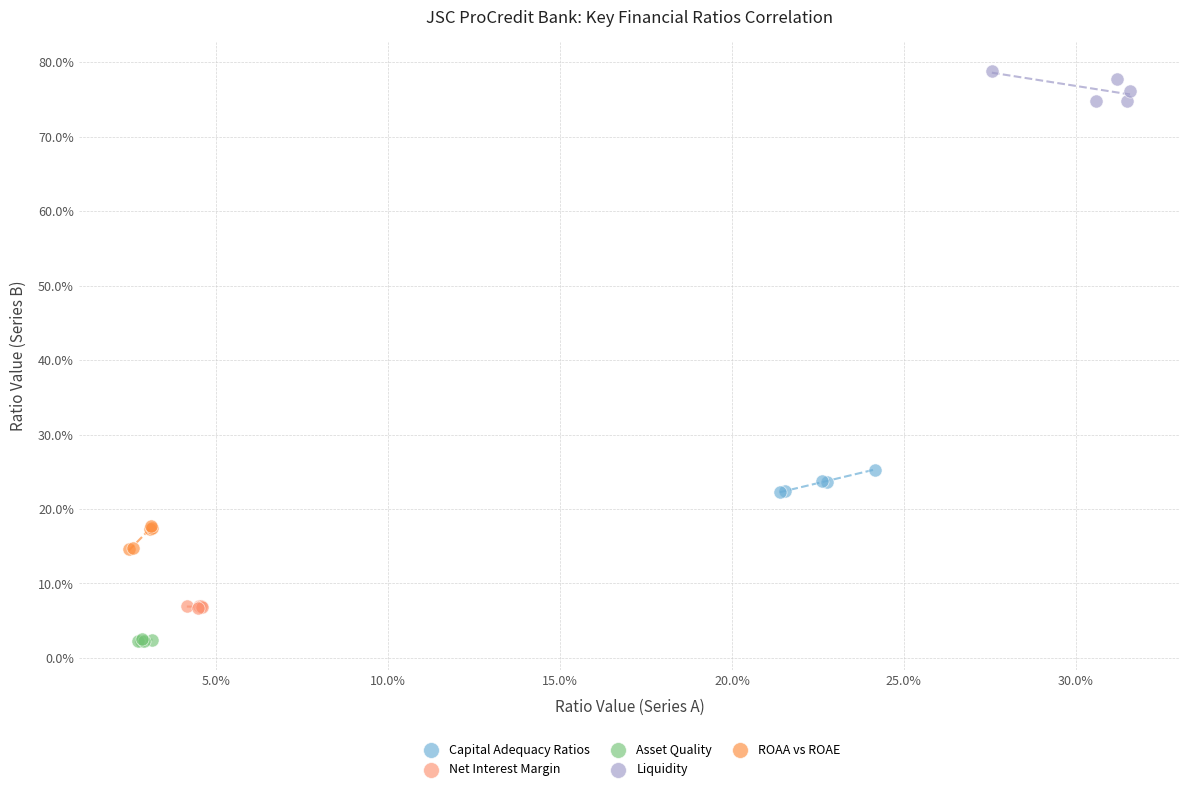

Which series reaches the minimum Y coordinate?

Asset Quality